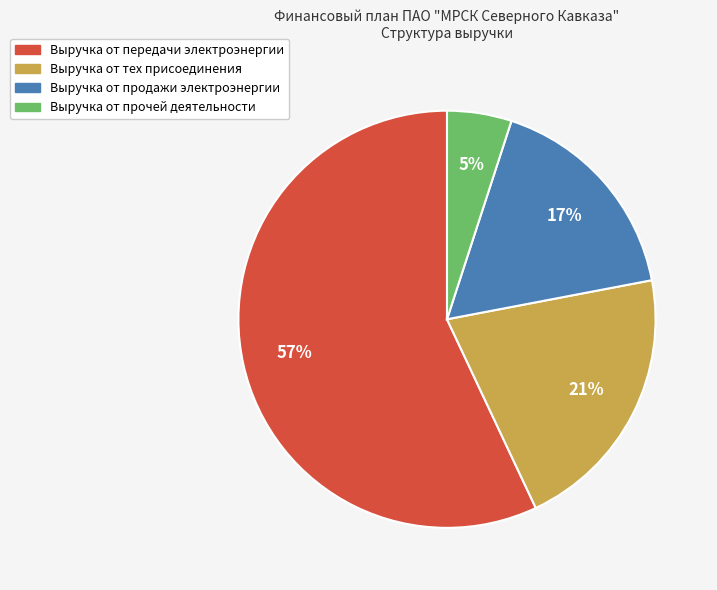

True or false: Выручка от передачи электроэнергии accounts for 69% of the total.

False